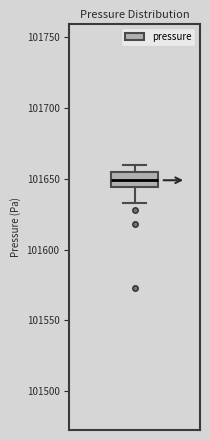

Where is the lower edge of the box on the y-axis? The values are not printed on the chart, so give them approximately, as read against the axis.

101645